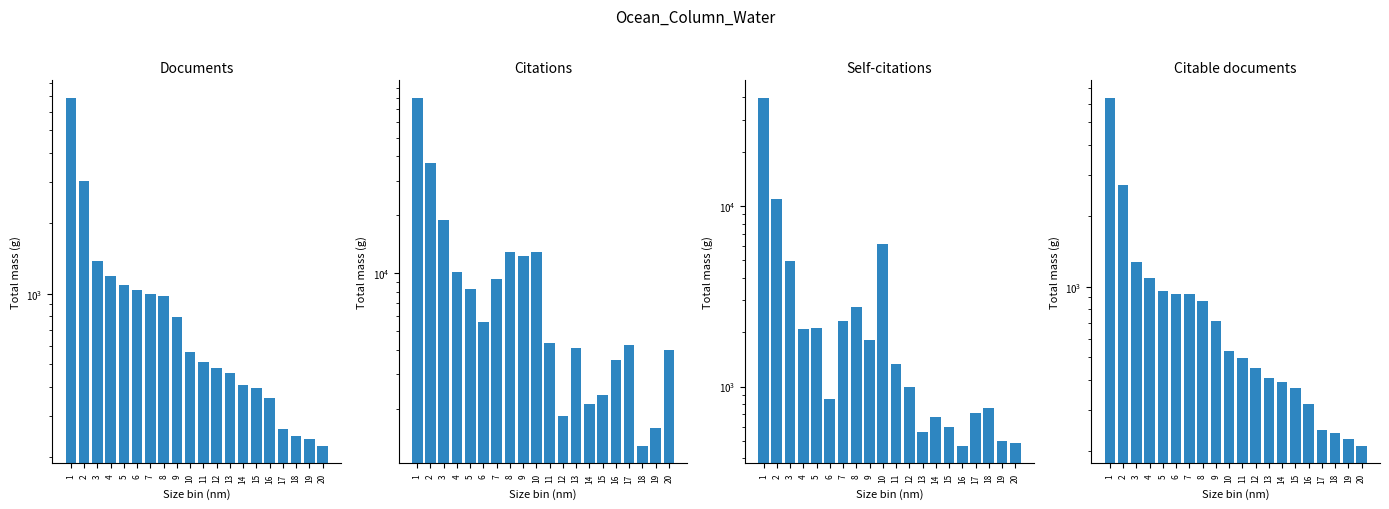

What is the difference between the highest and lowest values at 9?

11524